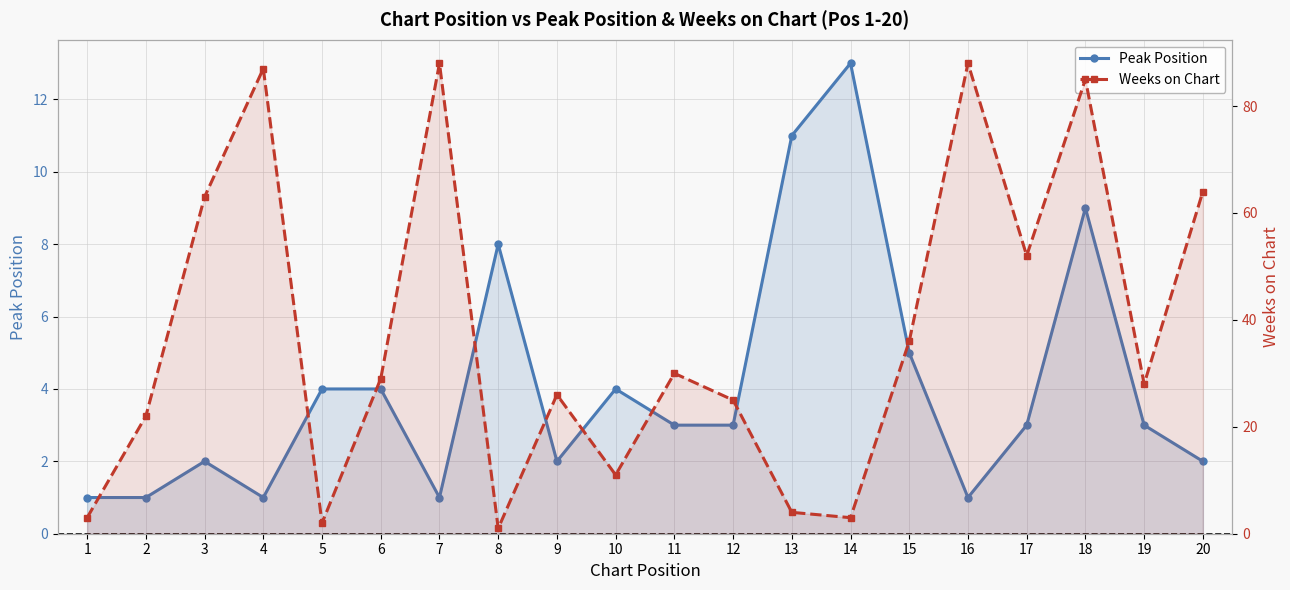

How many intersections are there between Weeks on Chart and Peak Position?

6